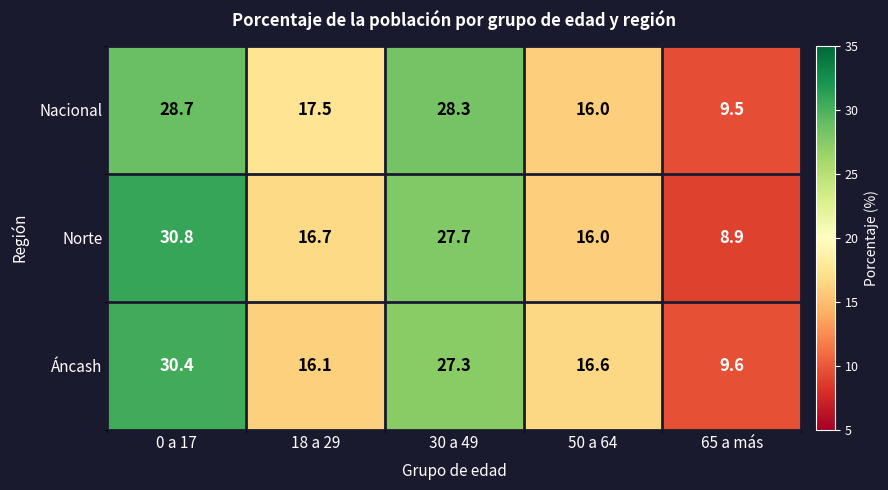

Reading right to left, extract all data points from this chart.

Nacional: 9.5	16.0	28.3	17.5	28.7
Norte: 8.9	16.0	27.7	16.7	30.8
Áncash: 9.6	16.6	27.3	16.1	30.4